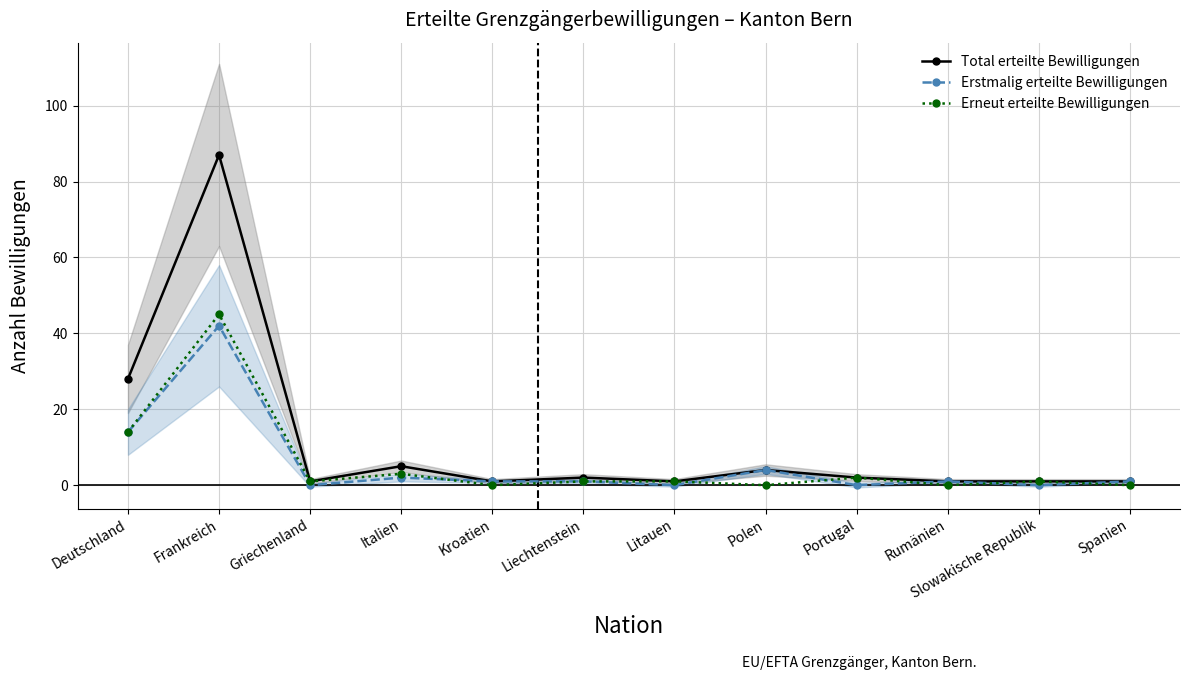

How many data points does each series have?

12